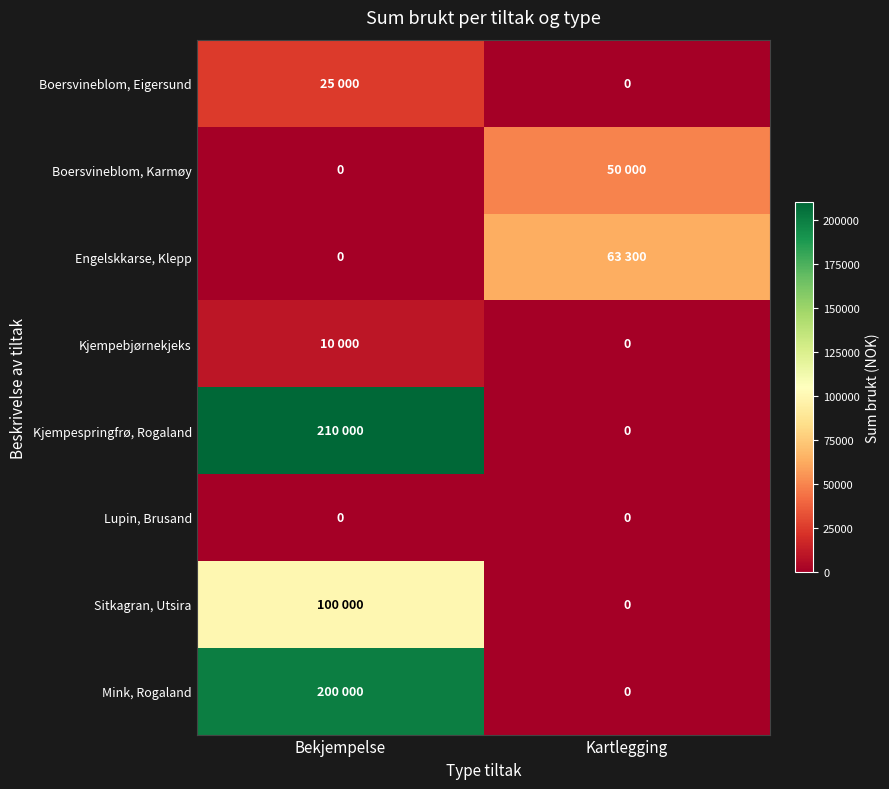

The Lupin, Brusand series shows 0 at Bekjempelse. True or false?

True